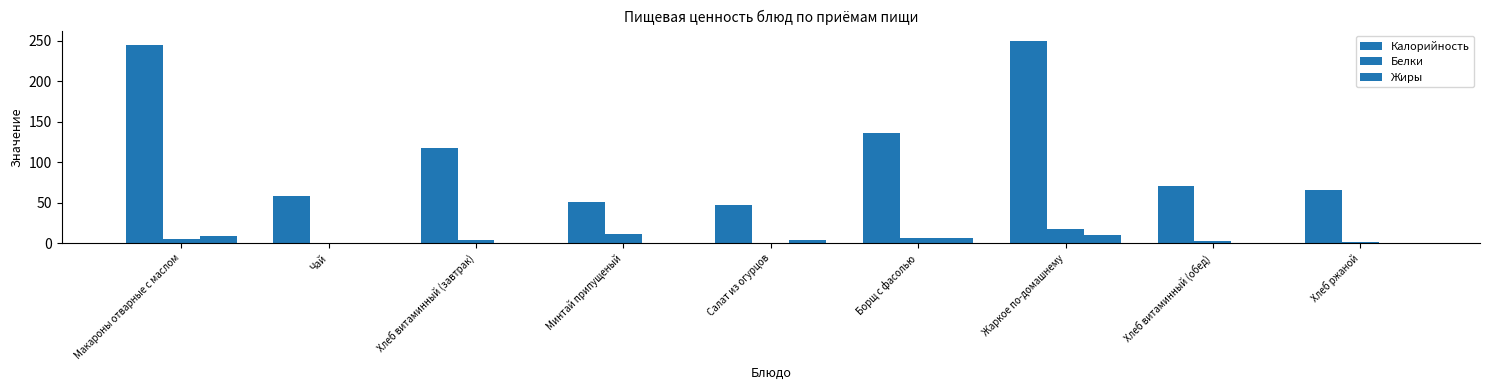

How many series are shown in this chart?

3